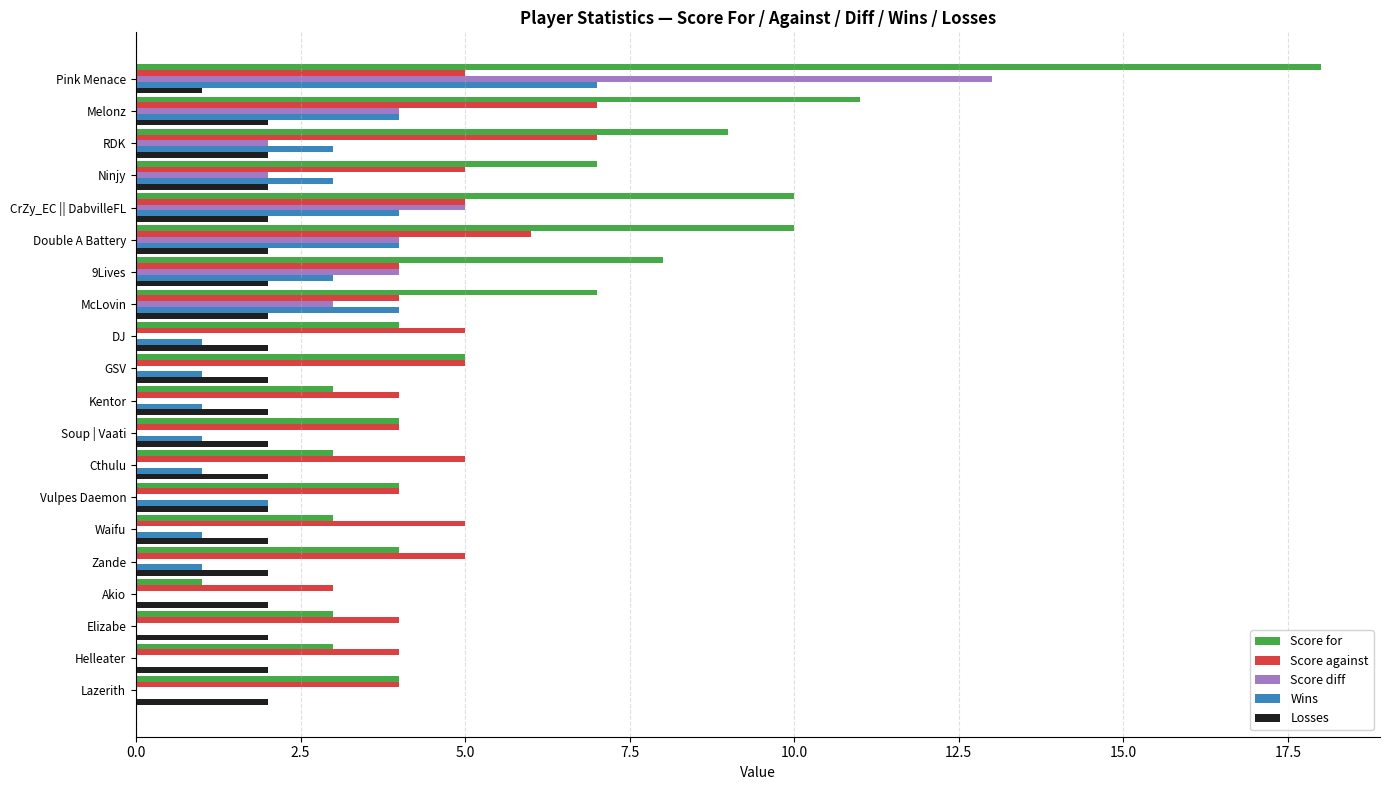

Which series has the largest total across all categories?

Score for